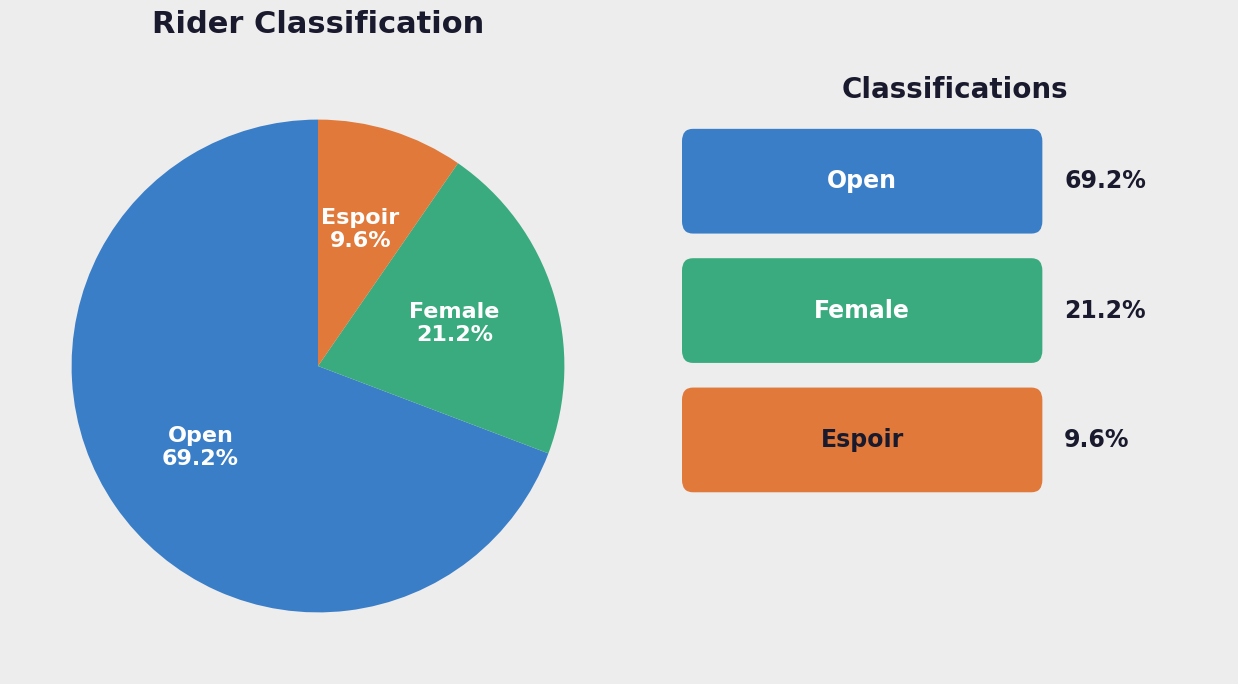

Is there a majority slice in this chart?

Yes